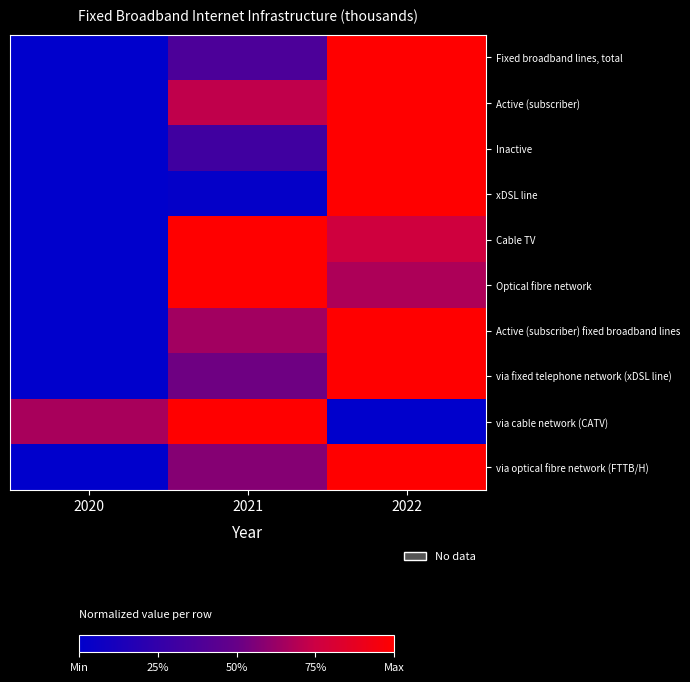

At which category is the sum across all series the highest?

2022